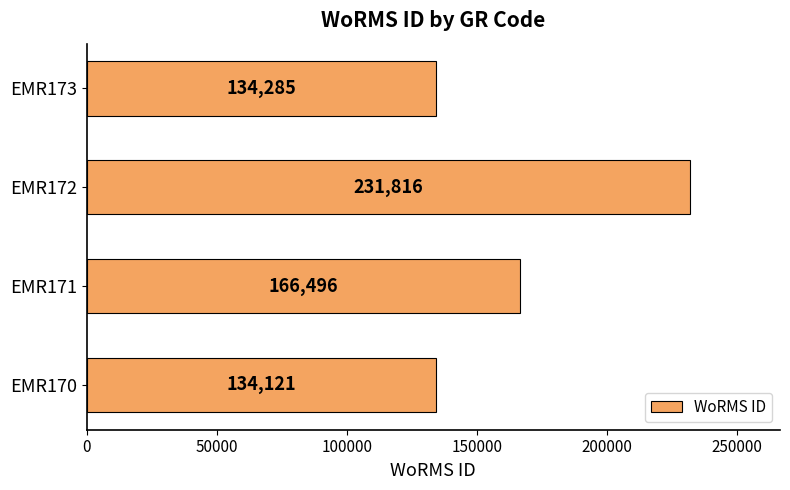

Reading bottom to top, transcribe all the data shown in this chart.

EMR170=134121	EMR171=166496	EMR172=231816	EMR173=134285